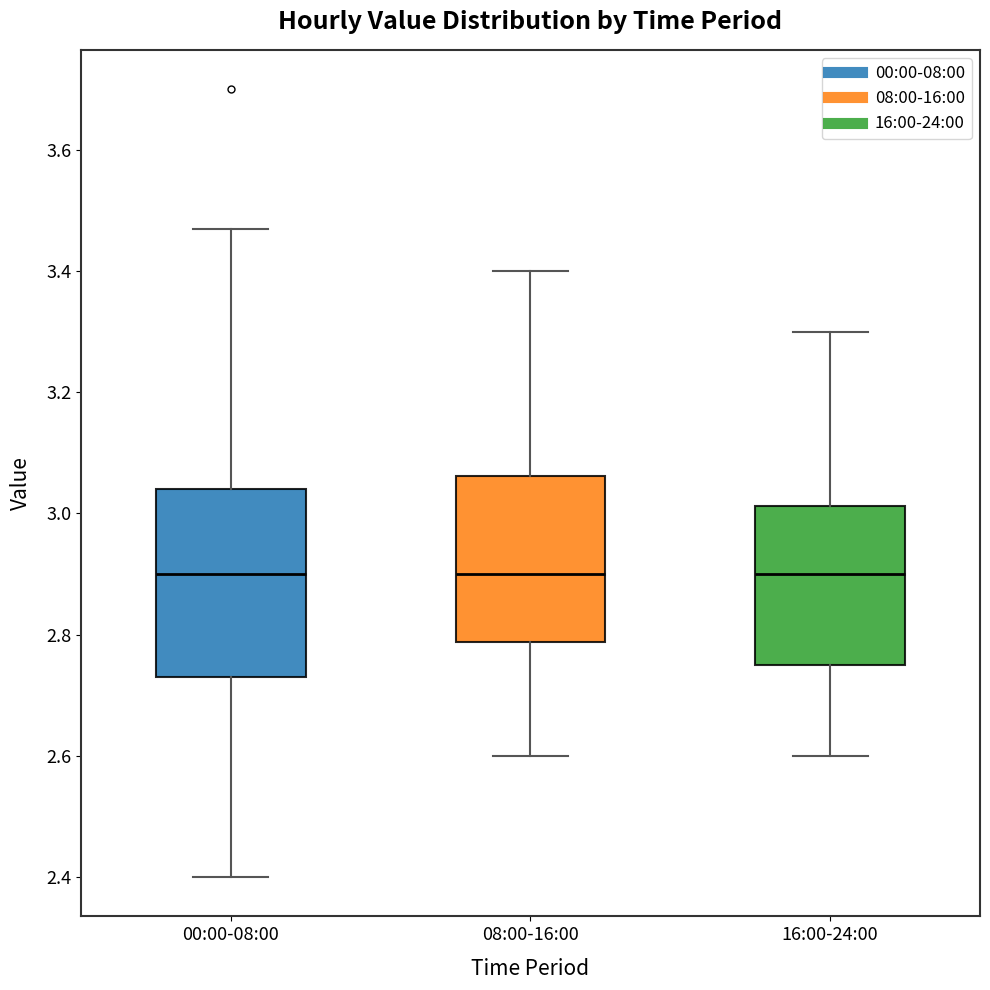

Where is the upper edge of the box for 00:00-08:00 on the y-axis? The values are not printed on the chart, so give them approximately, as read against the axis.

3.04